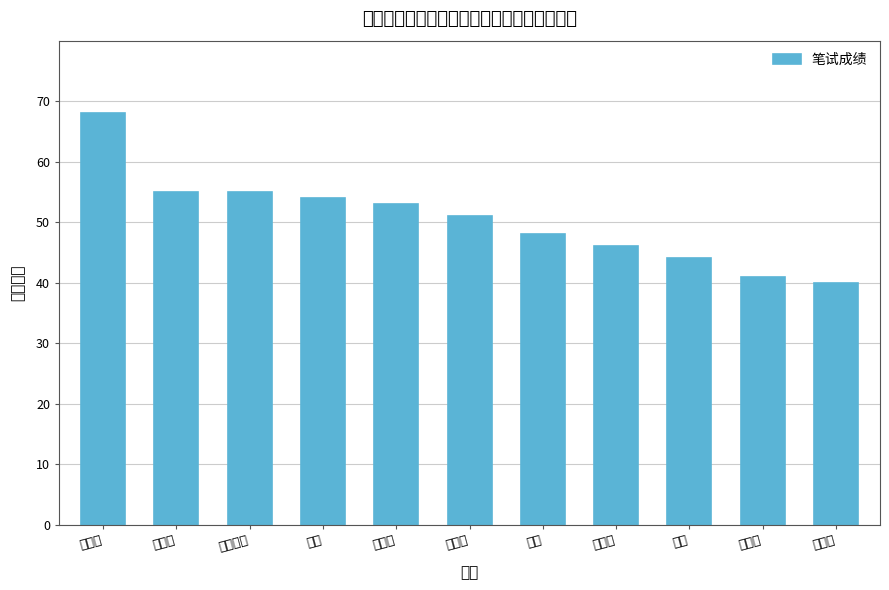

What is the label of the 2nd bar from the left?

李冰洁